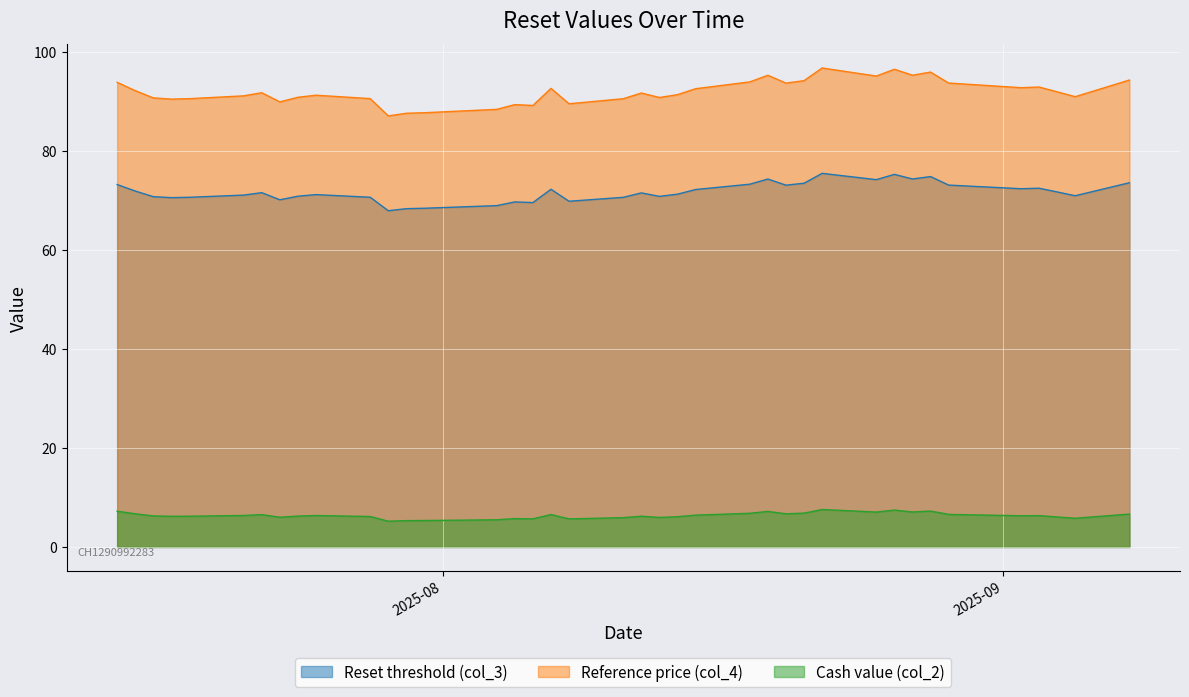

What is the sum of all Reset threshold (col_3) values?

2797.4